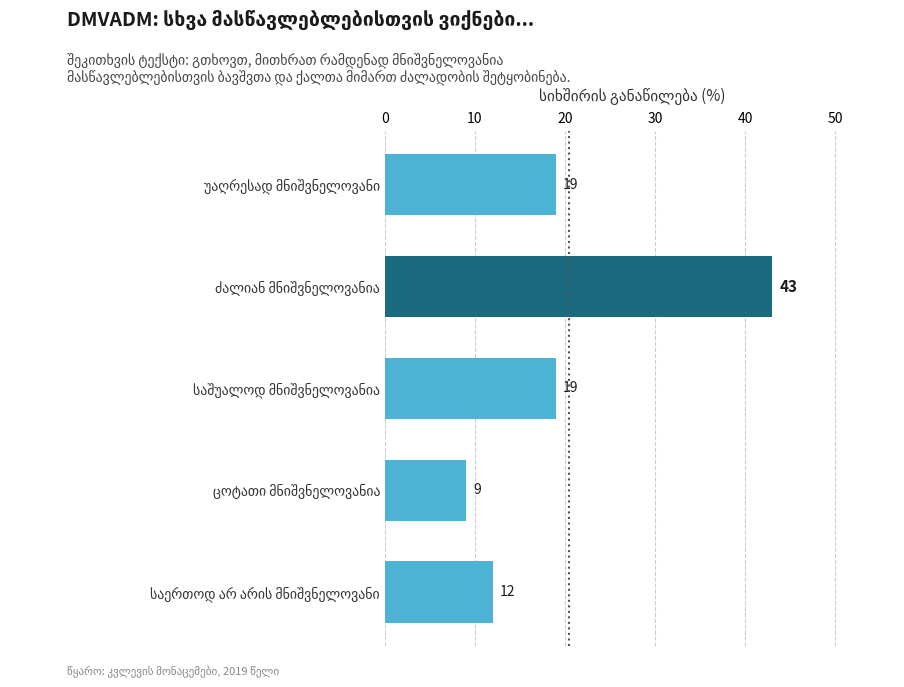

What is the difference between the maximum and minimum values?

34